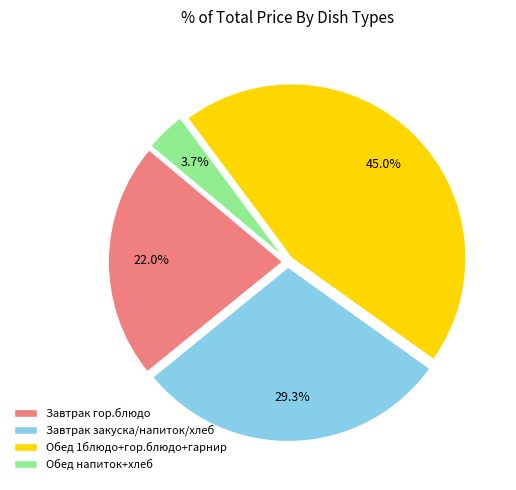

Count the number of slices in the pie.

4